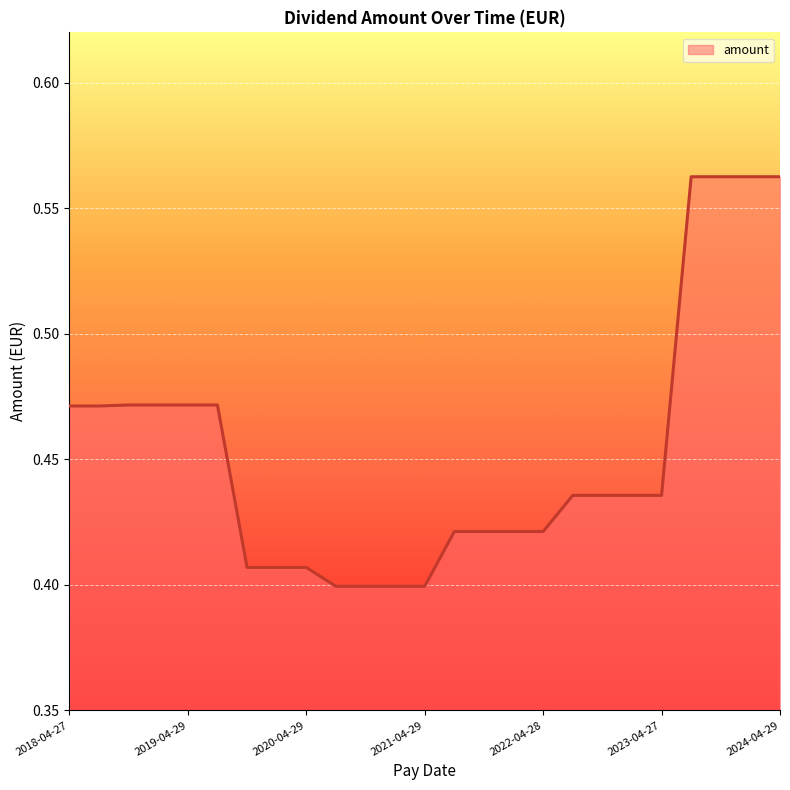

Does the chart have visible grid lines?

Yes